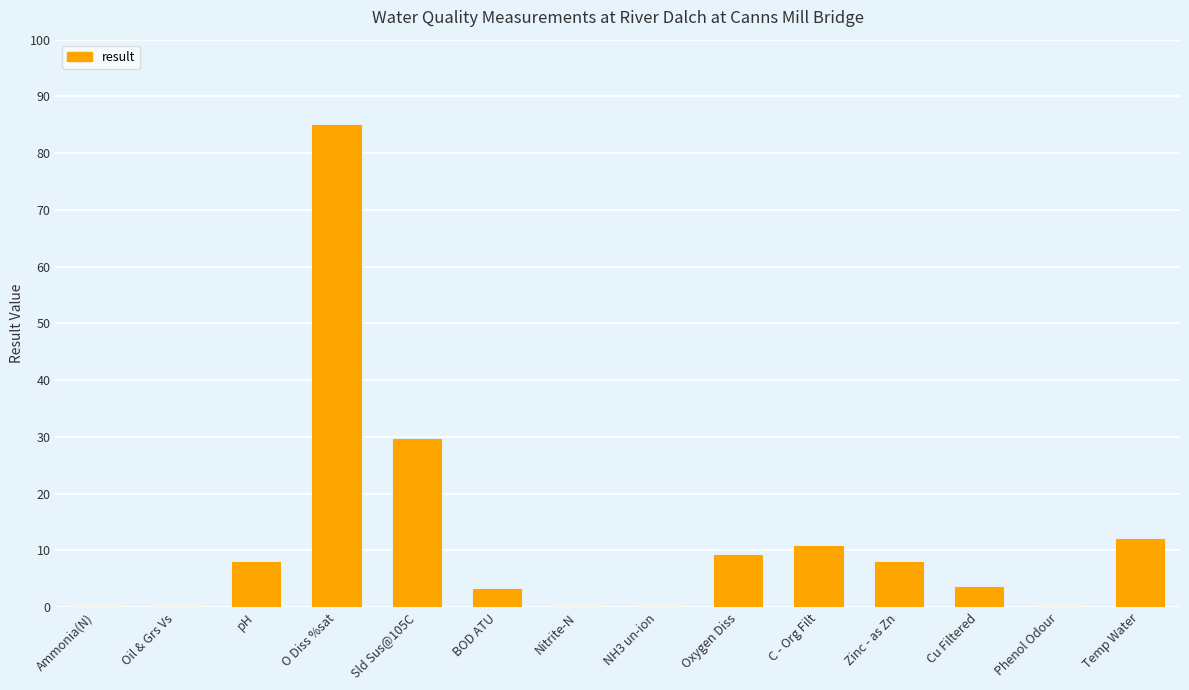

How many data points are above 7?

7